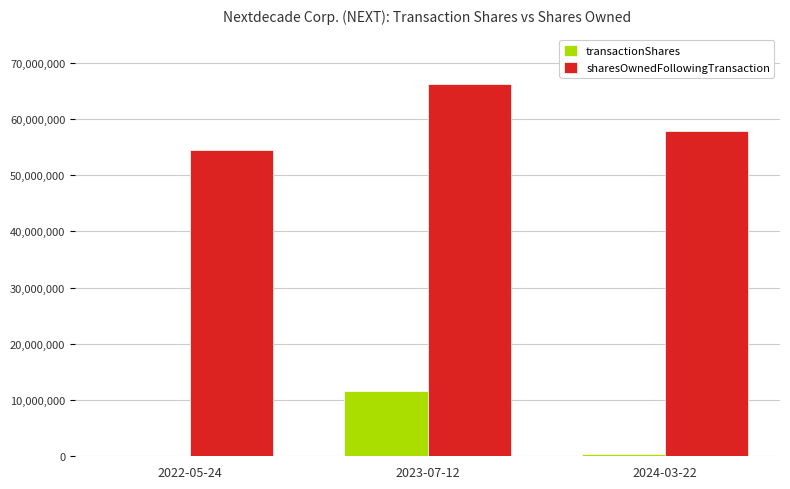

What is the highest value of the sharesOwnedFollowingTransaction series?

66136171